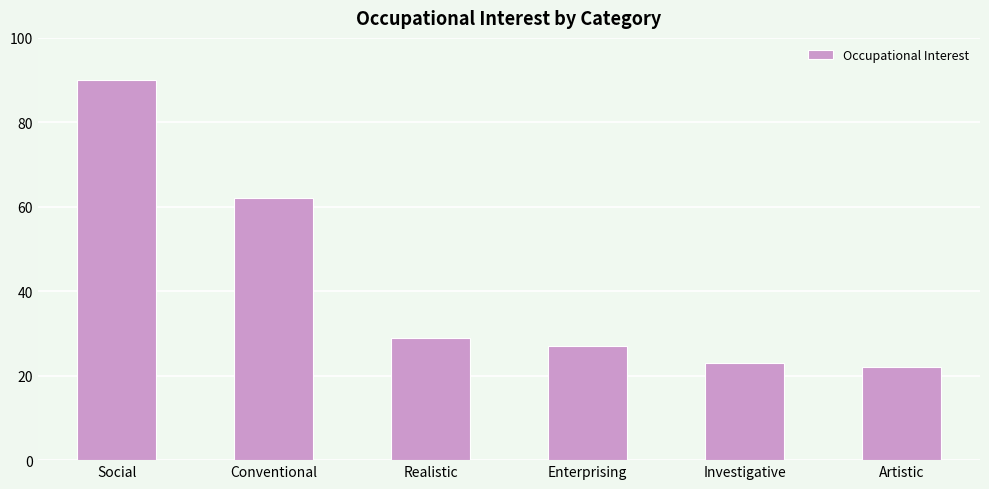

Which label corresponds to the largest value in the chart?

Social